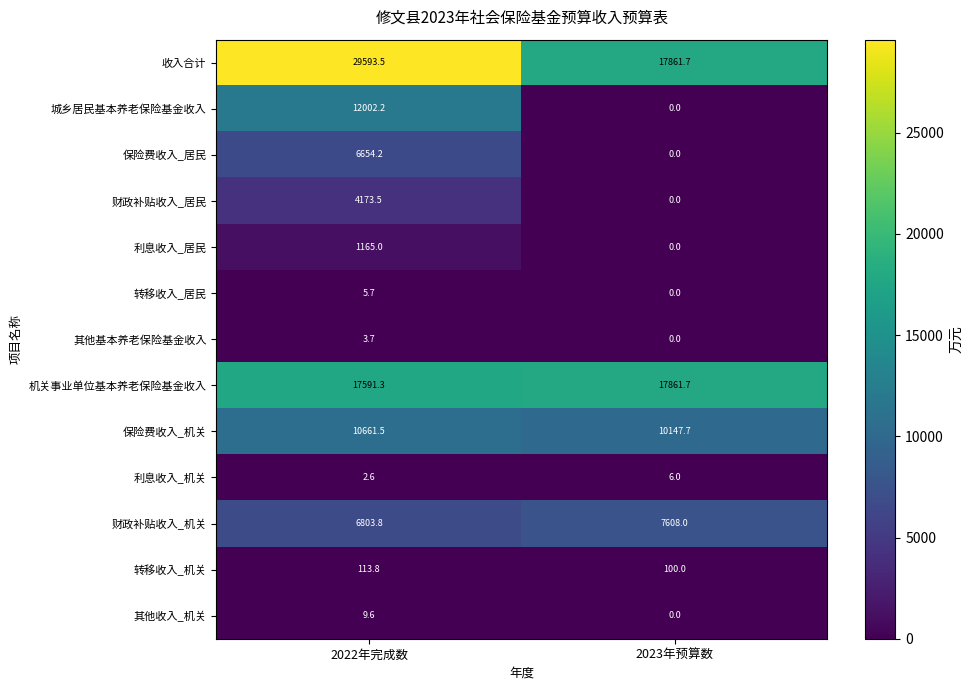

Count the number of data series in this chart.

13